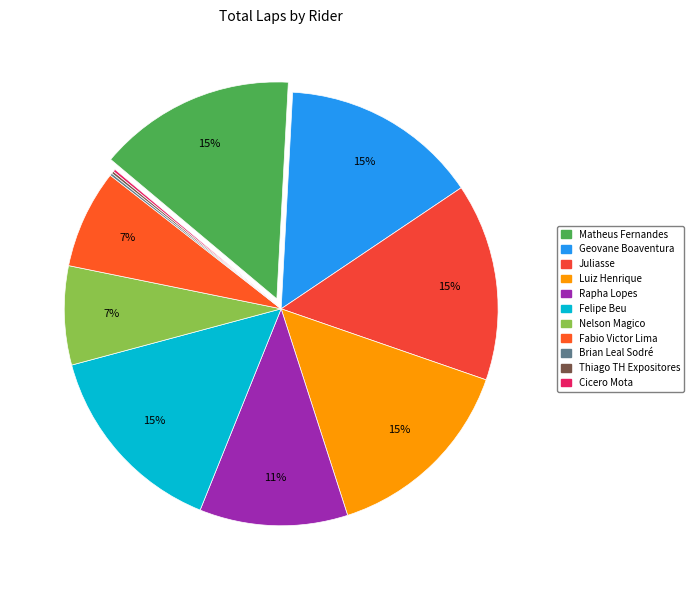

Count the number of slices in the pie.

11